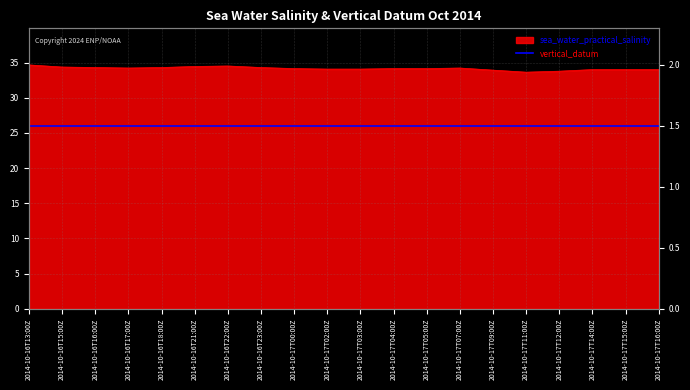

True or false: the data has more than 1 interior local peaks.

True